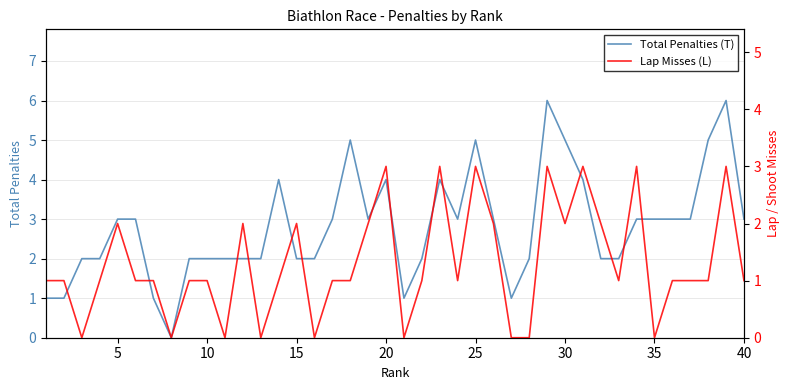

What is the sum of all Total Penalties (T) values?

112